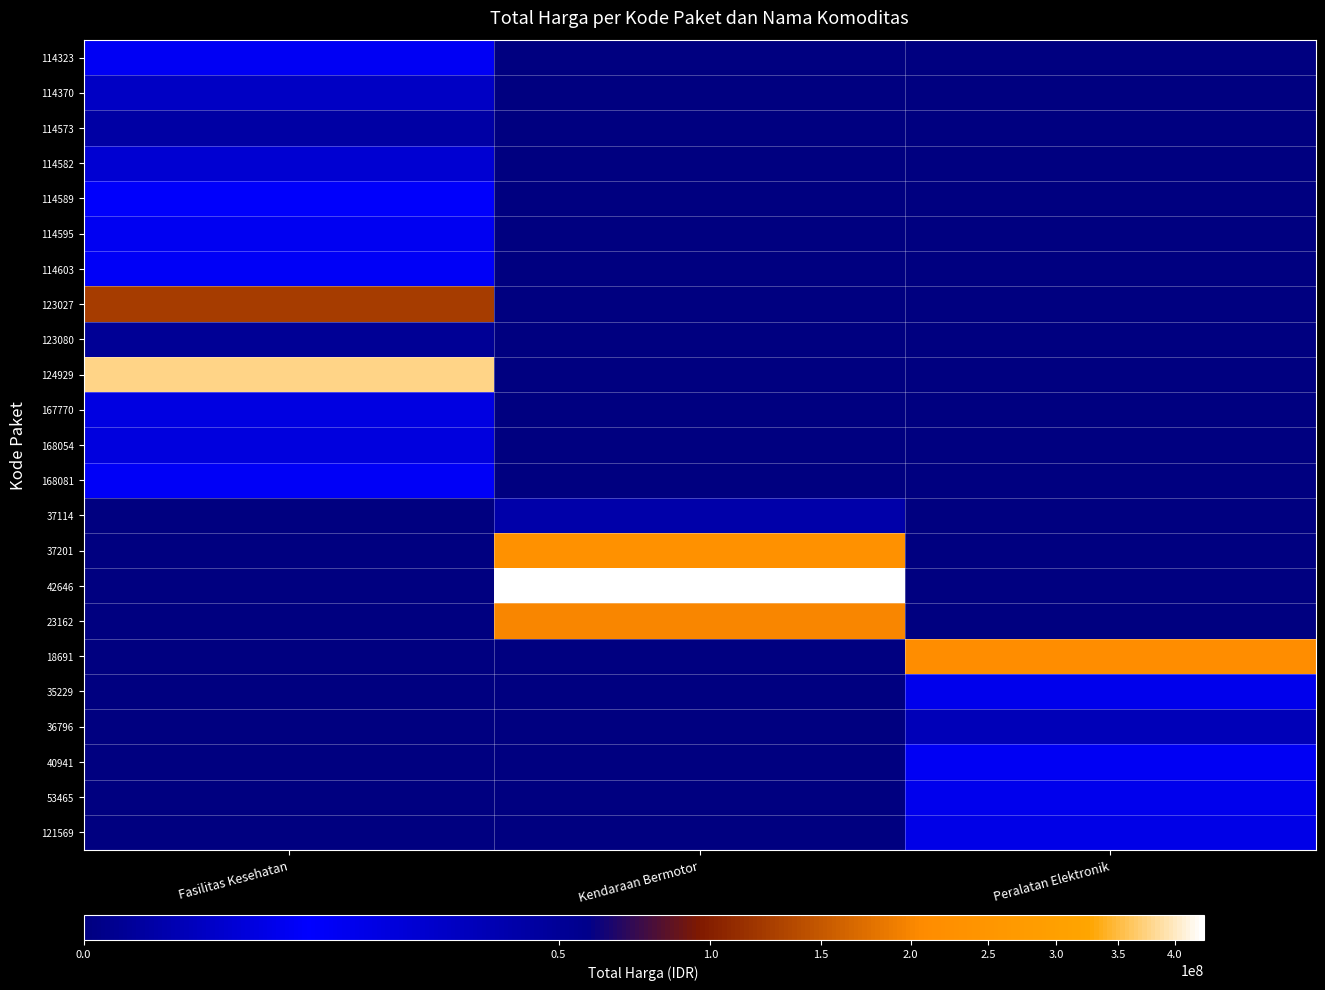

Reading right to left, transcribe all the data shown in this chart.

114323: Peralatan Elektronik=0	Kendaraan Bermotor=0	Fasilitas Kesehatan=10062484
114370: Peralatan Elektronik=0	Kendaraan Bermotor=0	Fasilitas Kesehatan=26136000
114573: Peralatan Elektronik=0	Kendaraan Bermotor=0	Fasilitas Kesehatan=42149455
114582: Peralatan Elektronik=0	Kendaraan Bermotor=0	Fasilitas Kesehatan=2599960
114589: Peralatan Elektronik=0	Kendaraan Bermotor=0	Fasilitas Kesehatan=7529200
114595: Peralatan Elektronik=0	Kendaraan Bermotor=0	Fasilitas Kesehatan=6052778
114603: Peralatan Elektronik=0	Kendaraan Bermotor=0	Fasilitas Kesehatan=9511000
123027: Peralatan Elektronik=0	Kendaraan Bermotor=0	Fasilitas Kesehatan=124900000
123080: Peralatan Elektronik=0	Kendaraan Bermotor=0	Fasilitas Kesehatan=51612000
124929: Peralatan Elektronik=0	Kendaraan Bermotor=0	Fasilitas Kesehatan=376595700
167770: Peralatan Elektronik=0	Kendaraan Bermotor=0	Fasilitas Kesehatan=15125000
168054: Peralatan Elektronik=0	Kendaraan Bermotor=0	Fasilitas Kesehatan=3746160
168081: Peralatan Elektronik=0	Kendaraan Bermotor=0	Fasilitas Kesehatan=6777480
37114: Peralatan Elektronik=0	Kendaraan Bermotor=38810000	Fasilitas Kesehatan=0
37201: Peralatan Elektronik=0	Kendaraan Bermotor=231100000	Fasilitas Kesehatan=0
42646: Peralatan Elektronik=0	Kendaraan Bermotor=426700000	Fasilitas Kesehatan=0
23162: Peralatan Elektronik=0	Kendaraan Bermotor=202000000	Fasilitas Kesehatan=0
18691: Peralatan Elektronik=213825000	Kendaraan Bermotor=0	Fasilitas Kesehatan=0
35229: Peralatan Elektronik=11879100	Kendaraan Bermotor=0	Fasilitas Kesehatan=0
36796: Peralatan Elektronik=32000000	Kendaraan Bermotor=0	Fasilitas Kesehatan=0
40941: Peralatan Elektronik=10374000	Kendaraan Bermotor=0	Fasilitas Kesehatan=0
53465: Peralatan Elektronik=5267600	Kendaraan Bermotor=0	Fasilitas Kesehatan=0
121569: Peralatan Elektronik=13345000	Kendaraan Bermotor=0	Fasilitas Kesehatan=0